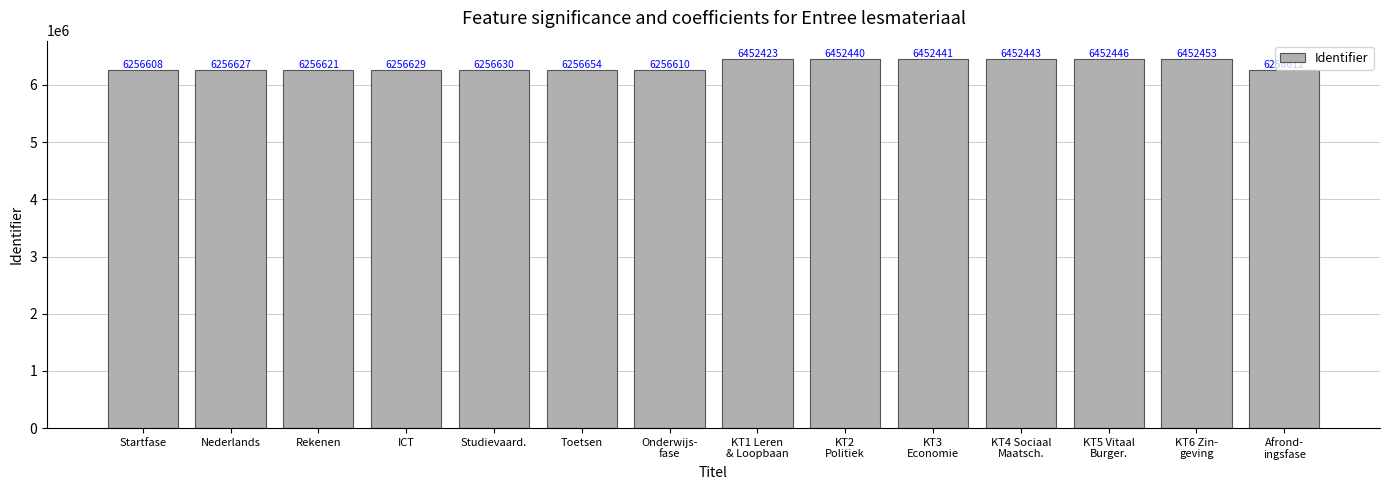

Where is the data nearest to the value 6354530?

Toetsen